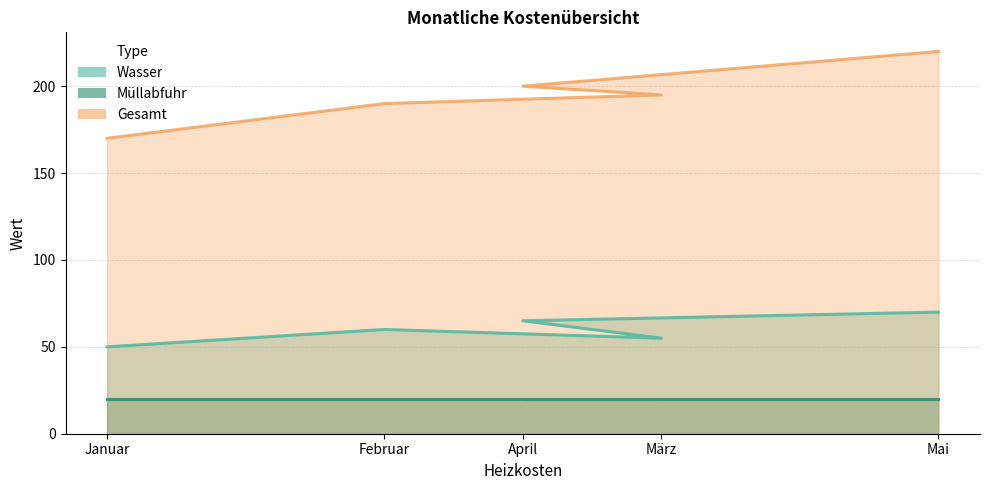

Read the Gesamt value at Februar, to the nearest 5.

190